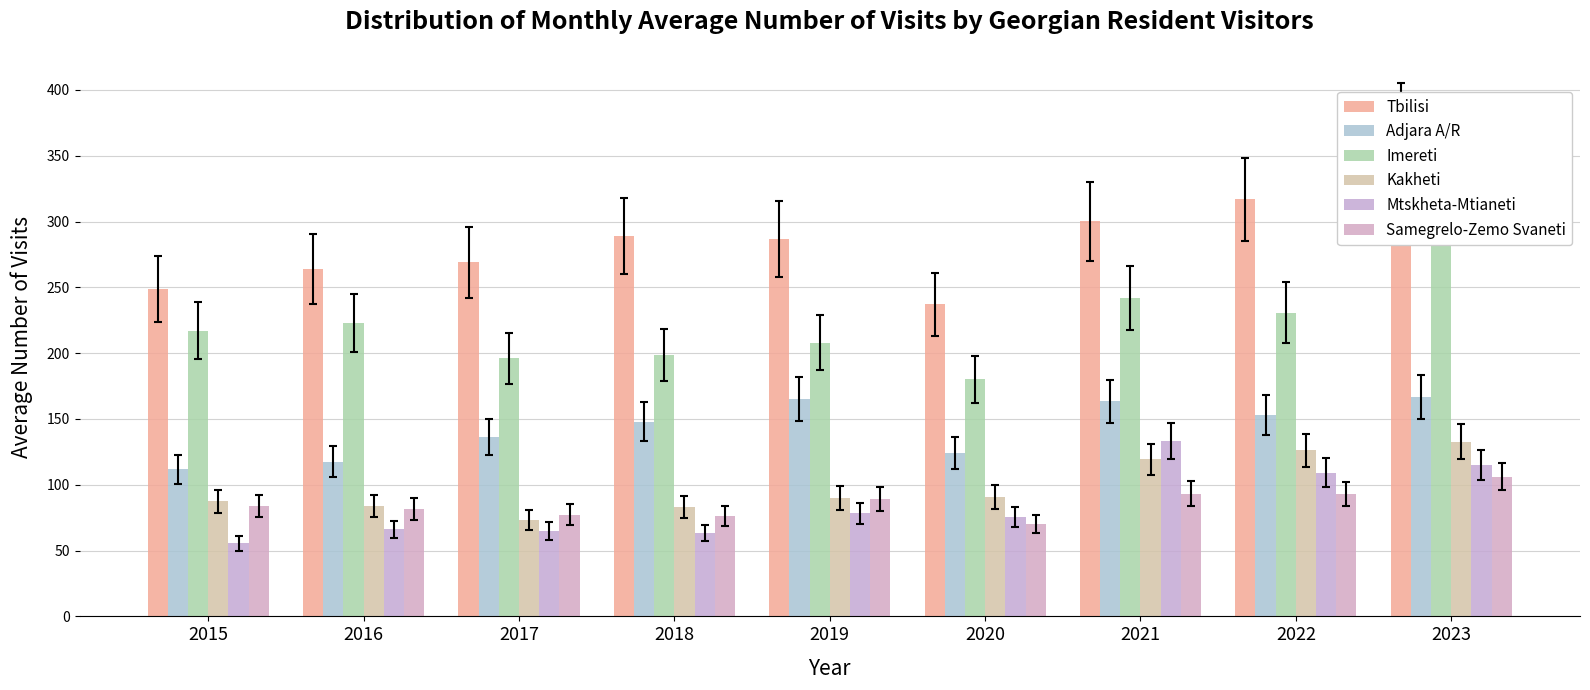

The value of Adjara A/R at 2015 is 111.7. True or false?

True